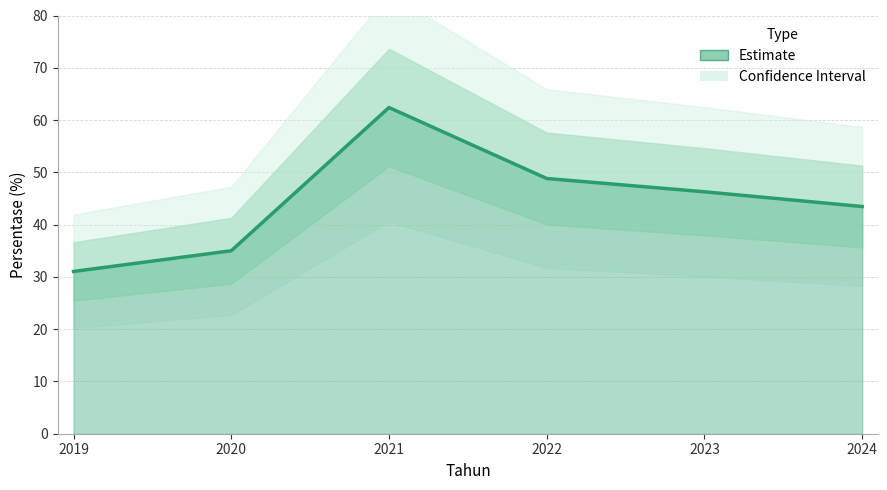

How many data points are above 46?

3